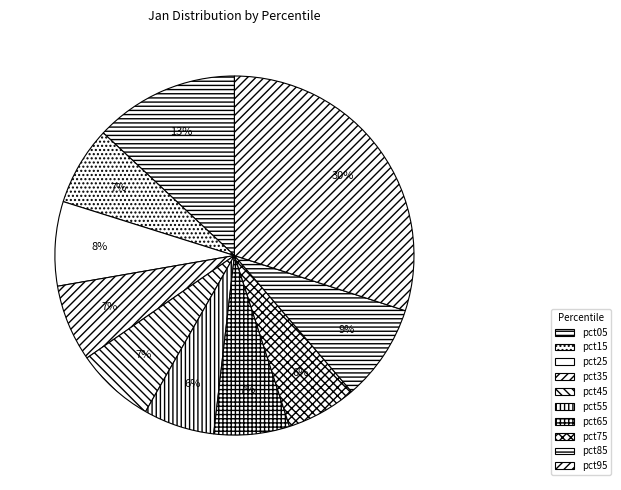

To the nearest percent, what is the combined percentage of pct25 and pct65?

14%